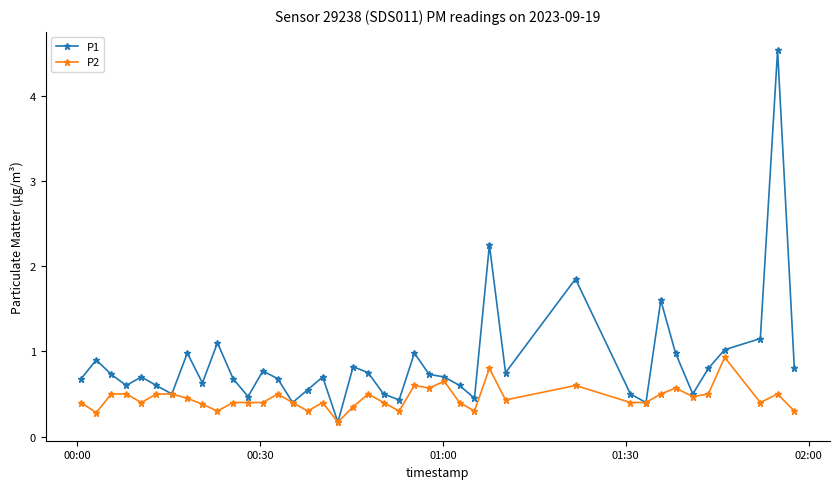

What are all the series names shown in the legend?

P1, P2